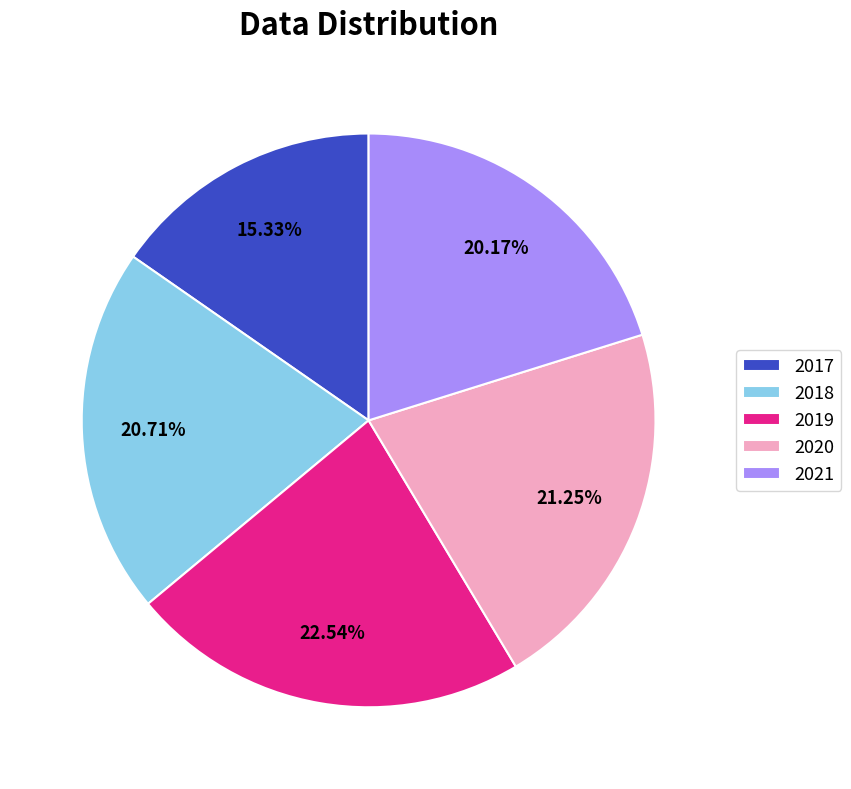

To the nearest percent, what percentage of the pie is 2019?

23%